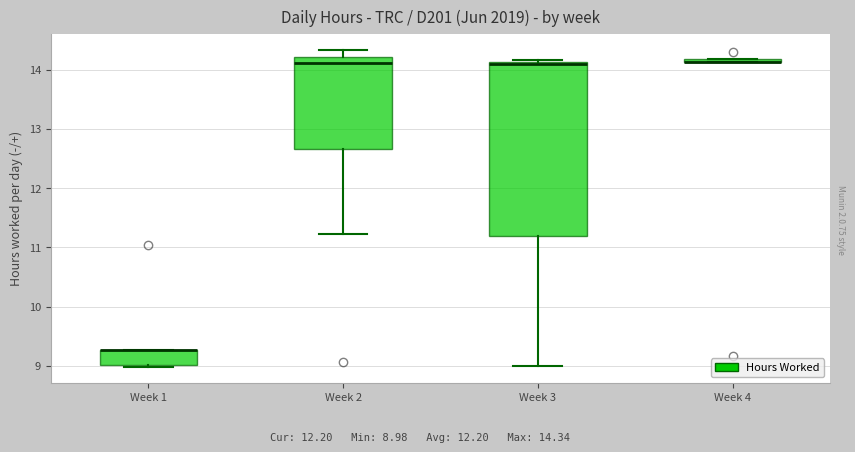

Which box is the tallest, from its lower edge to its upper edge?

Week 3